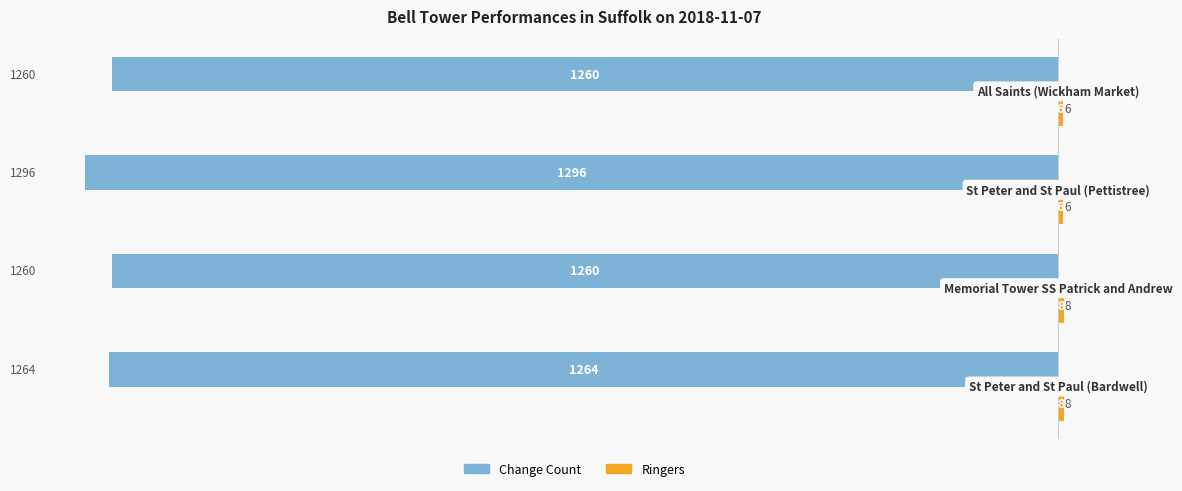

Count the number of categories in the chart.

4